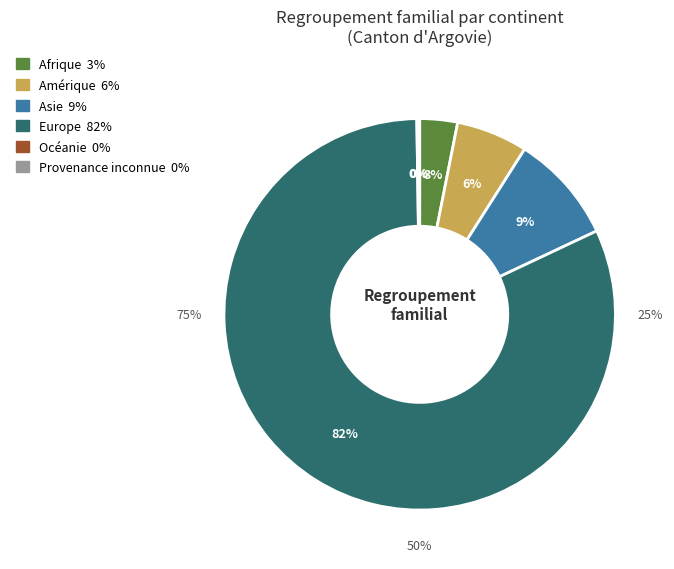

Which slice is the smallest?

Provenance inconnue